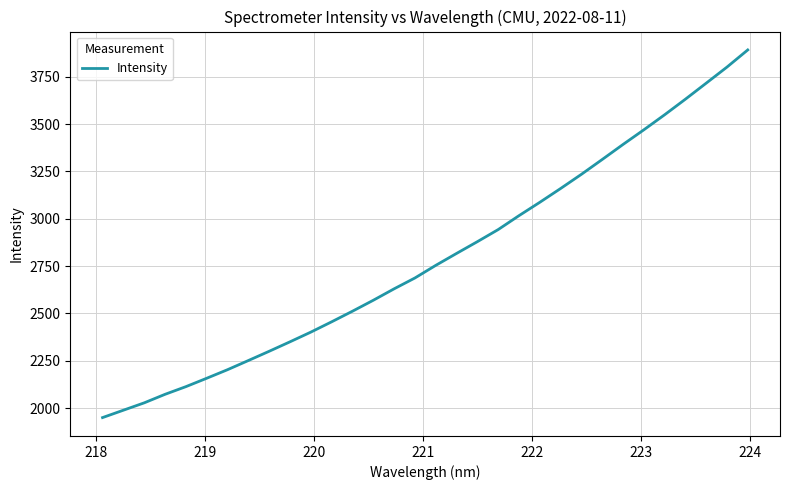

What is the greatest value displayed?

3891.6